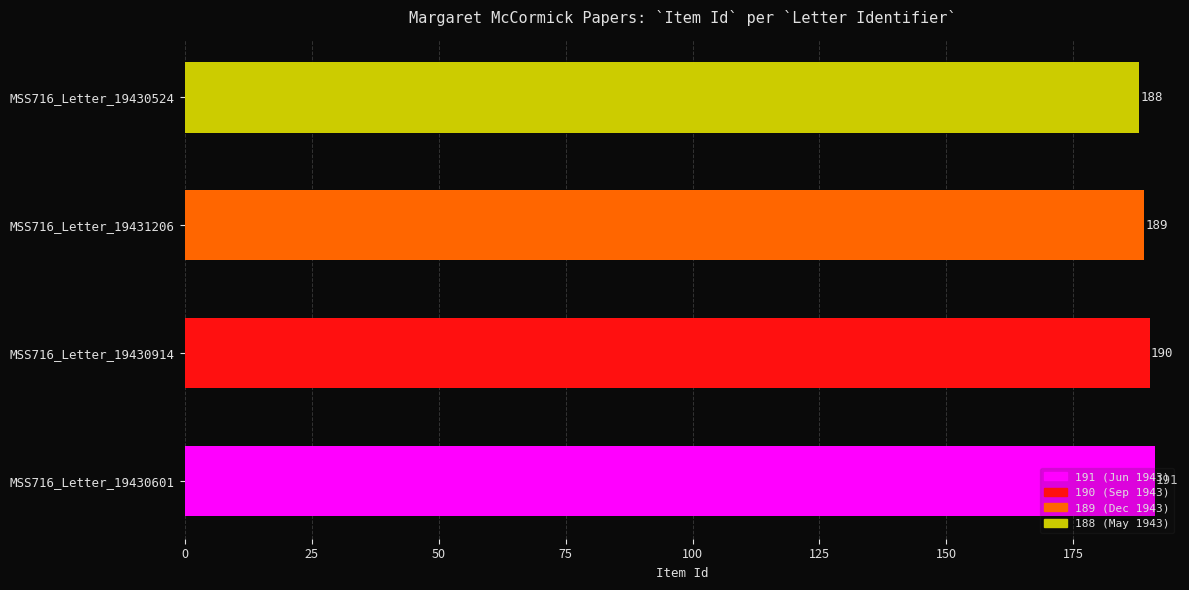

How many bars are there in total?

4